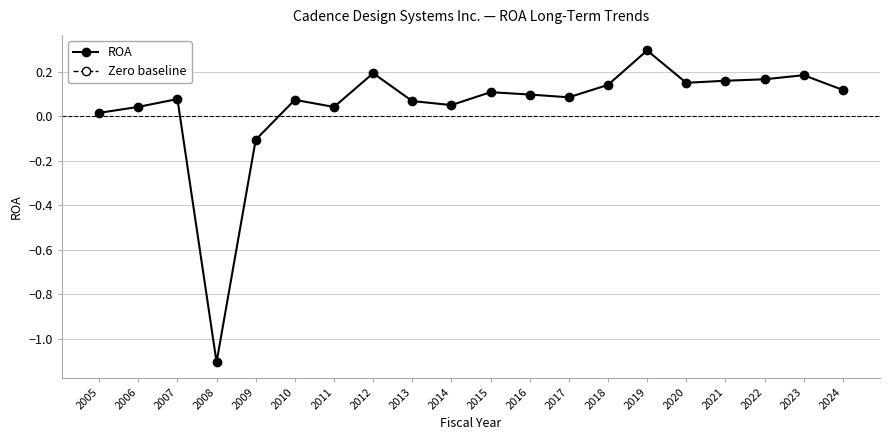

What is the difference between the maximum and minimum values?

1.4